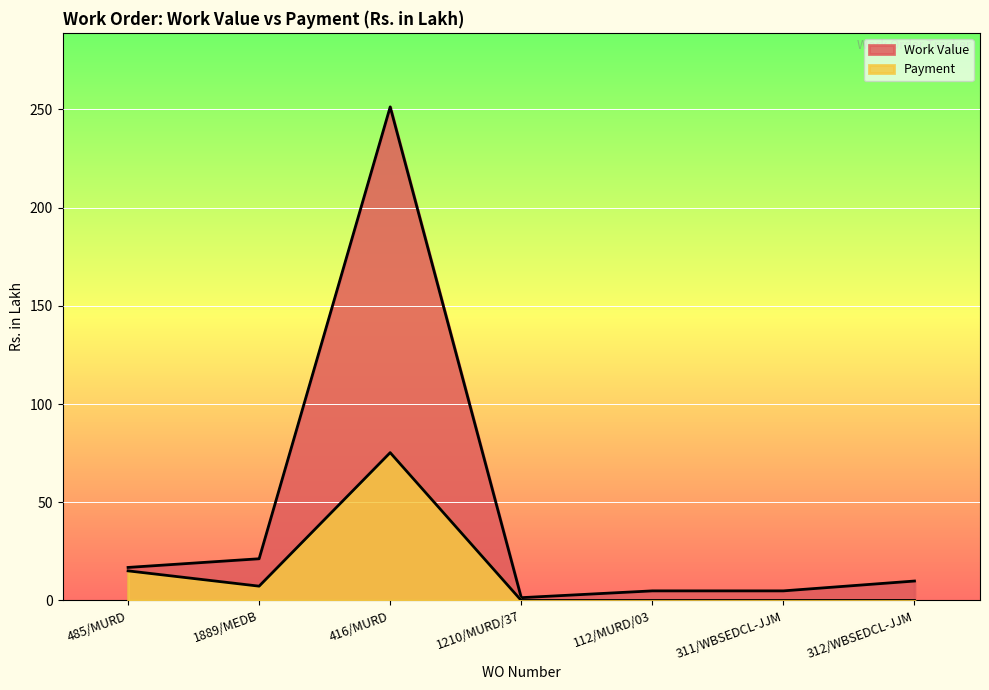

Is it true that Work Value equals 4.9 at 485/MURD?

False